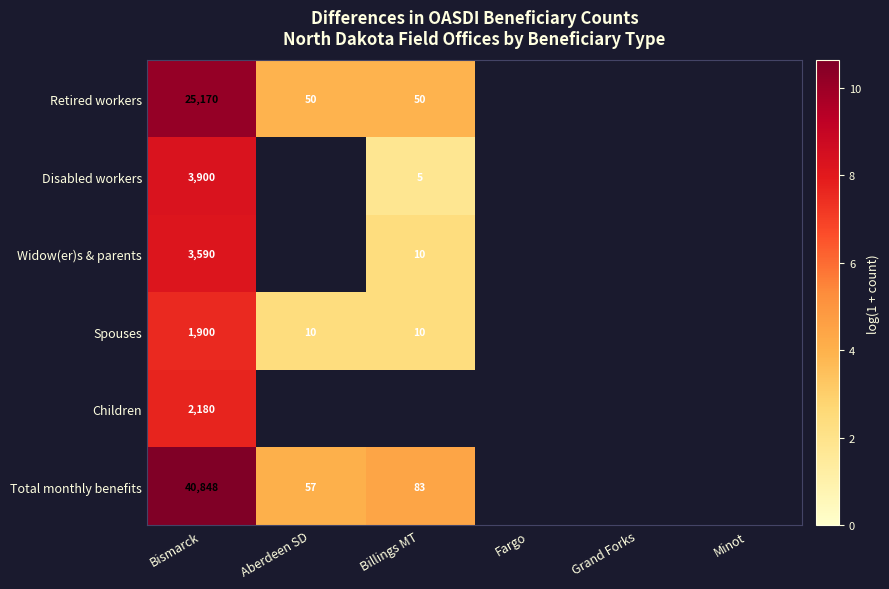

How many values in Children are above zero?

1